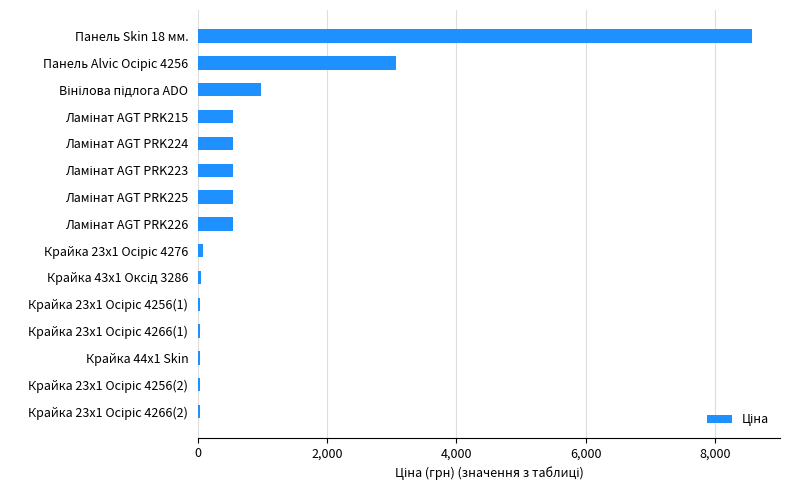

Which label corresponds to the largest value in the chart?

Панель Skin 18 мм.